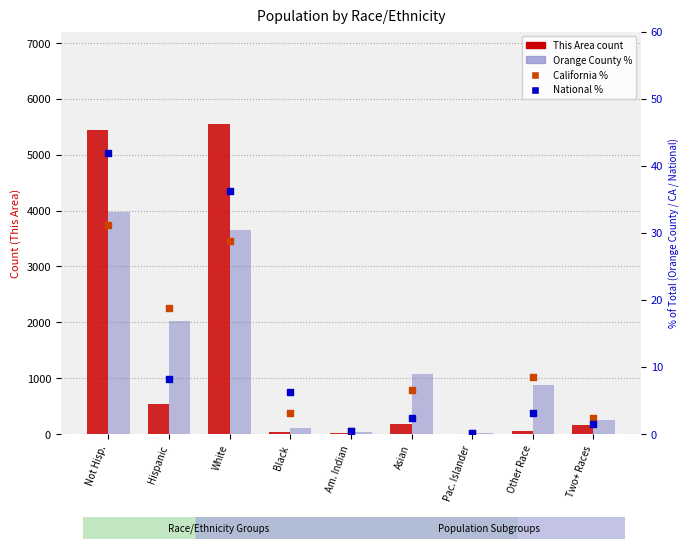

What are all the series names shown in the legend?

This Area, Orange County, California, National